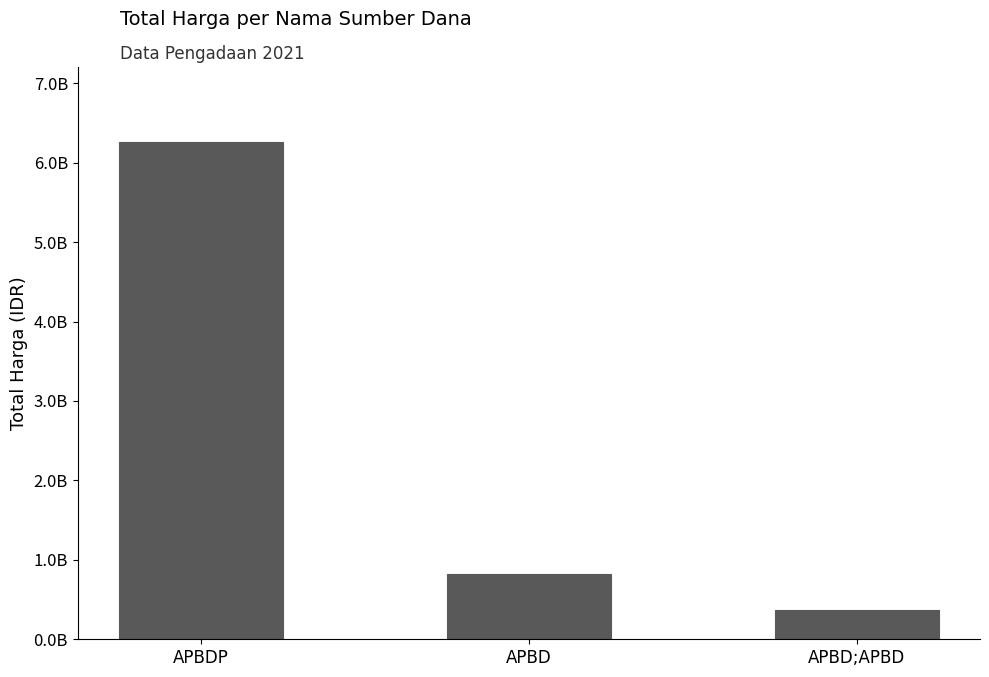

List the labels in order of value, smallest first.

APBD;APBD, APBD, APBDP